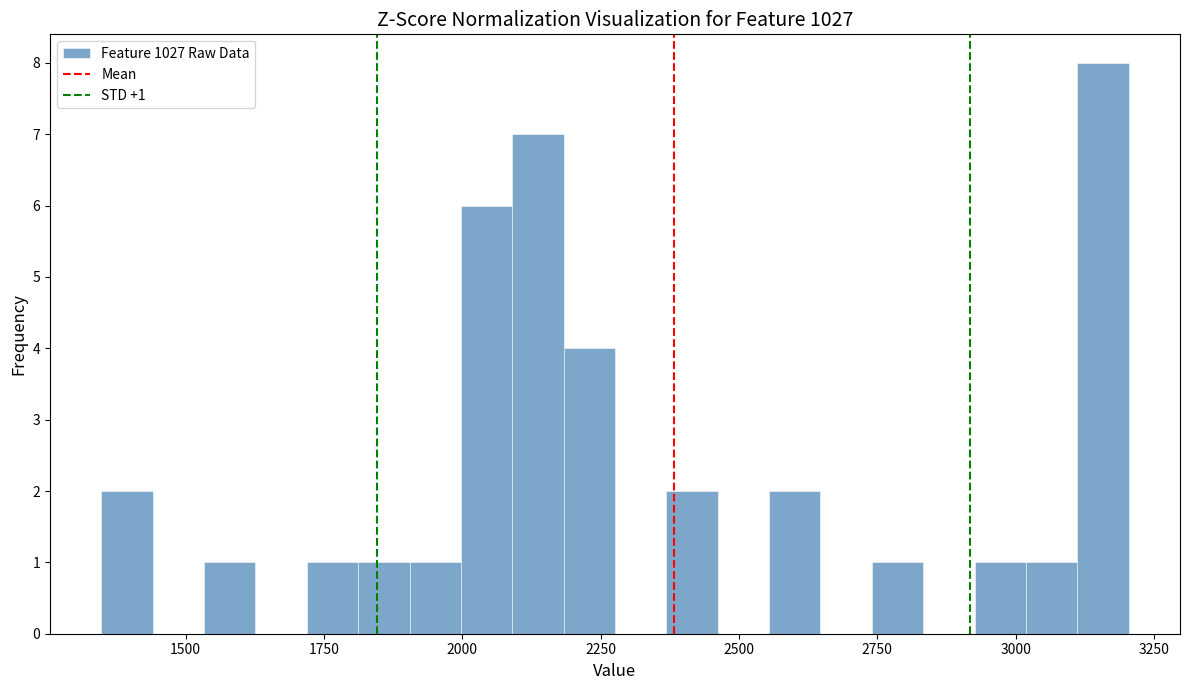

Around what value on the x-axis is the tallest bar? Give the approximate position of its centre, as read against the axis.

3150